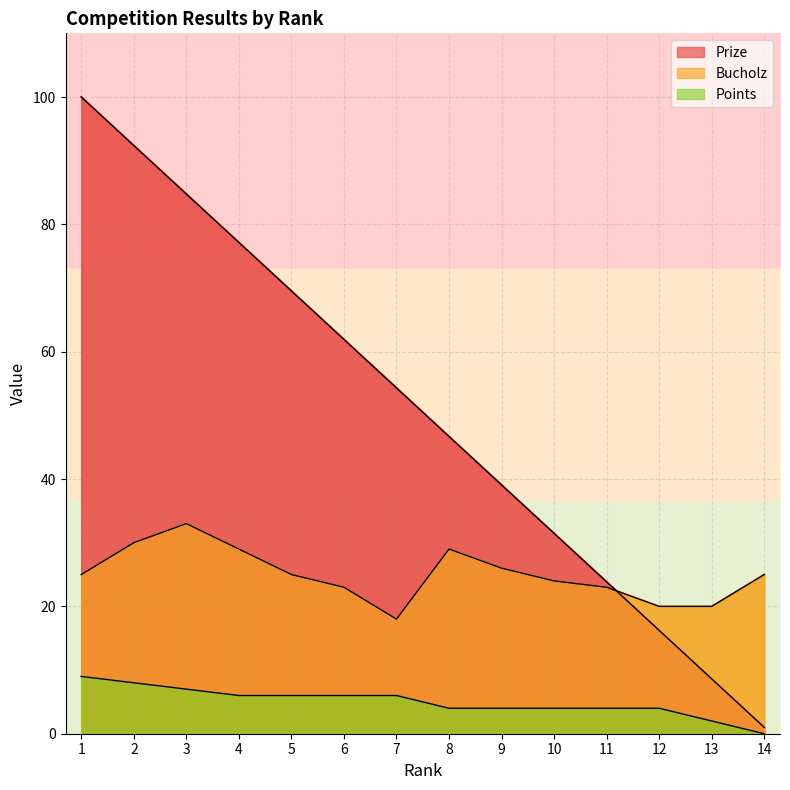

What is the minimum value for Prize?

1.0